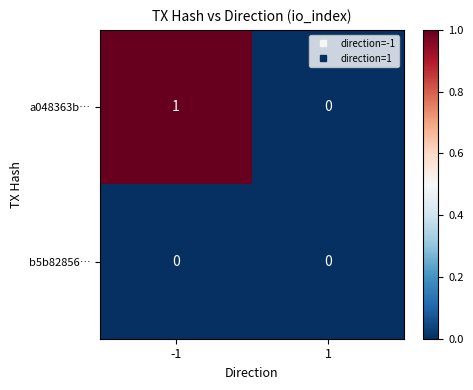

Is the value of a048363b… at -1 greater than the value of b5b82856… at -1?

Yes